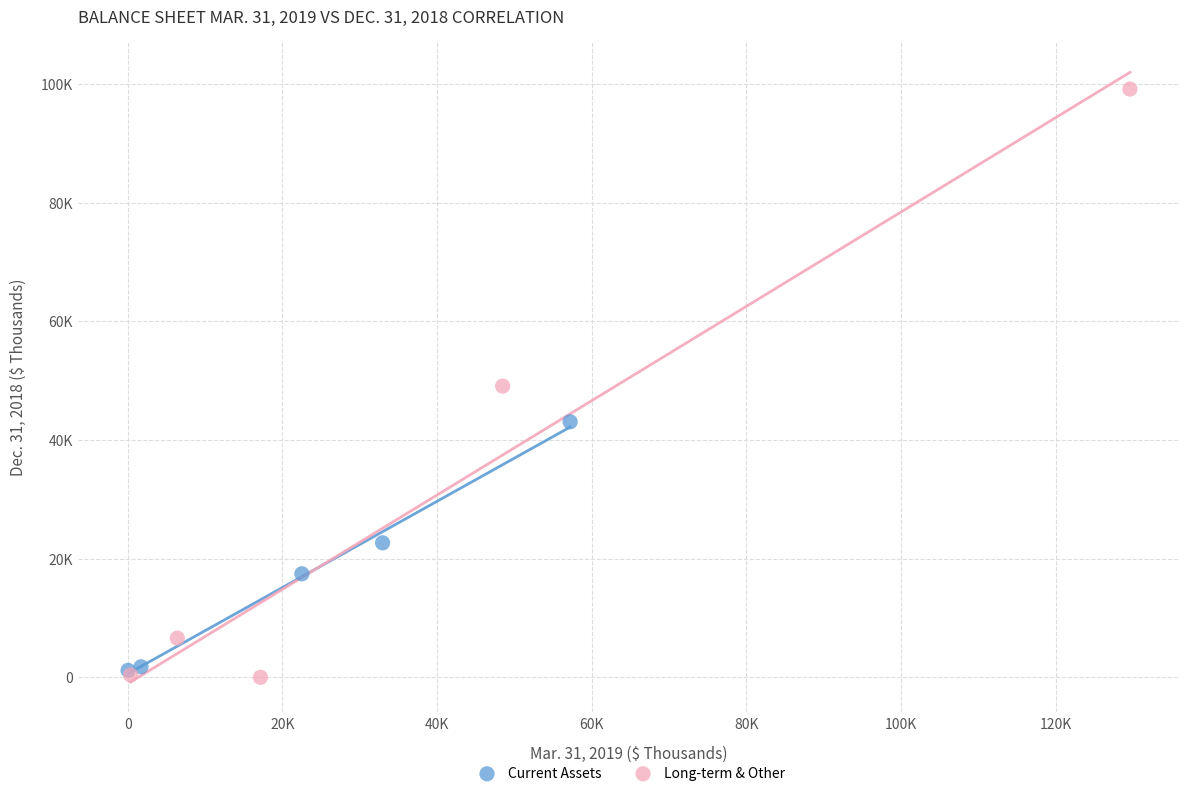

Which series contains the lowest Y value?

Long-term & Other